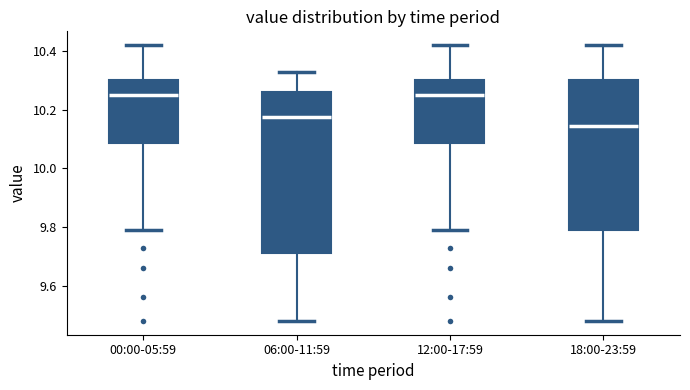

Reading left to right, transcribe this box plot: for each box, give where its median line is, the range the box spans, and where its two whiskers end, as read against the y-axis. The values are not printed on the chart, so give them approximately, as read against the axis.

00:00-05:59: median 10.26, box 10.08 to 10.30, whiskers 9.80 to 10.42
06:00-11:59: median 10.18, box 9.72 to 10.26, whiskers 9.48 to 10.34
12:00-17:59: median 10.26, box 10.08 to 10.30, whiskers 9.80 to 10.42
18:00-23:59: median 10.14, box 9.80 to 10.30, whiskers 9.48 to 10.42